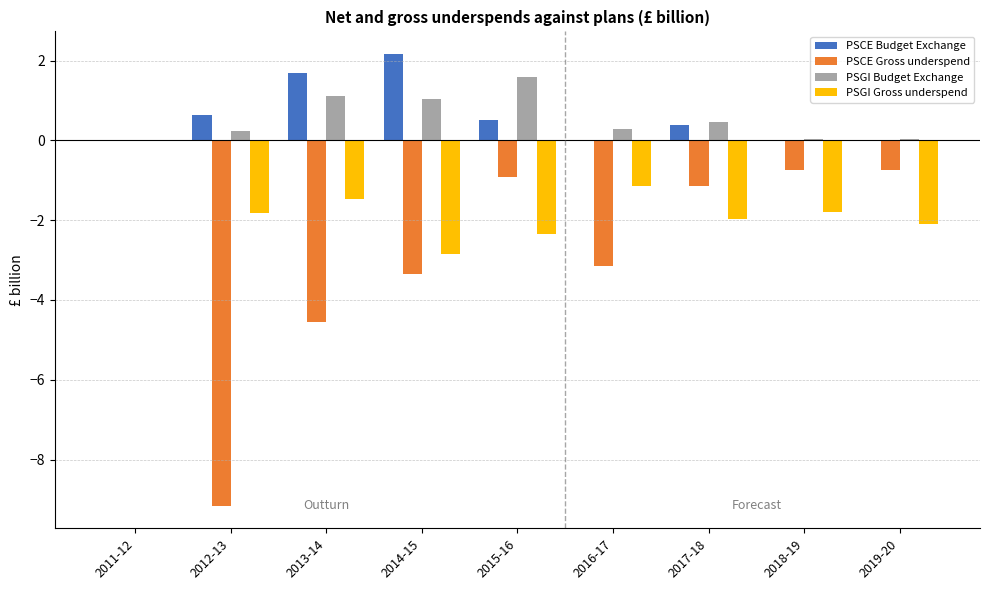

What is the approximate value of PSCE Gross underspend at 2015-16?

-0.9